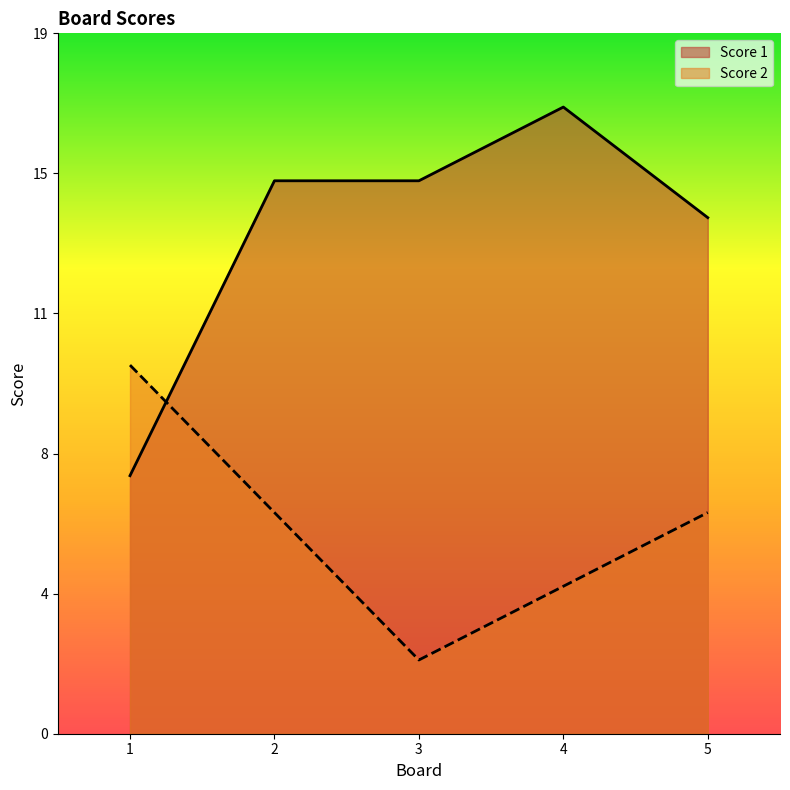

How many data points in Score 1 are above 15?

1